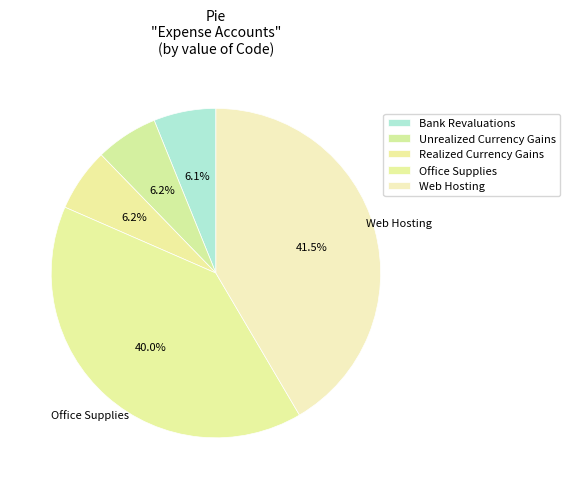

Does any single category account for the majority?

No